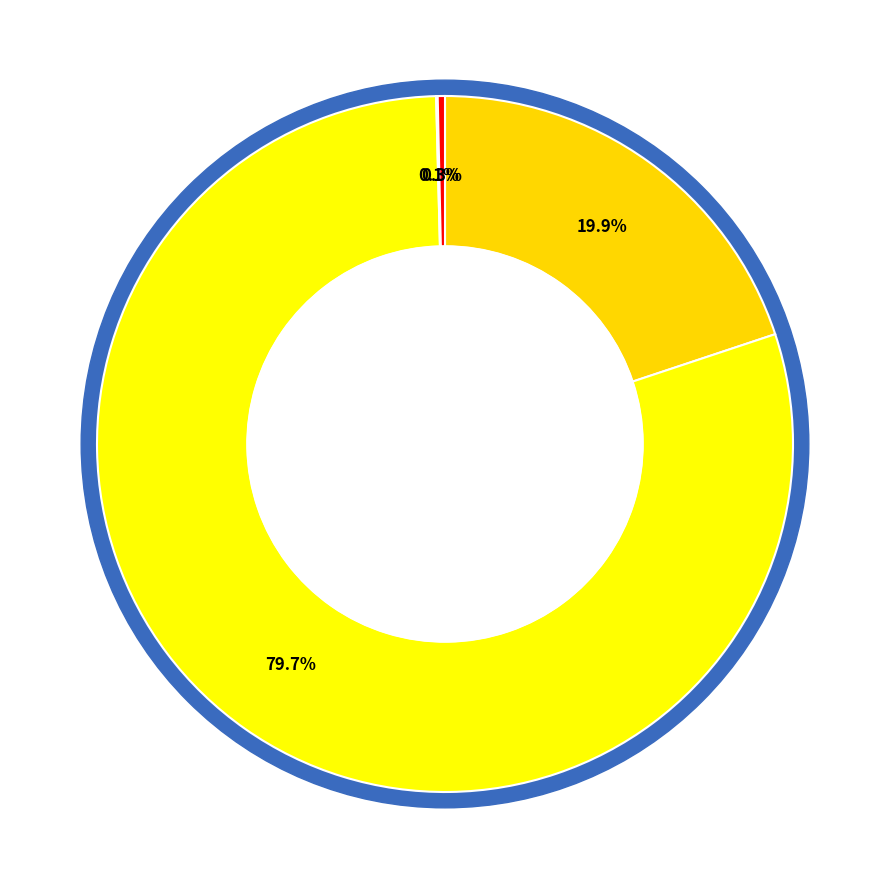

Count the number of slices in the pie.

6